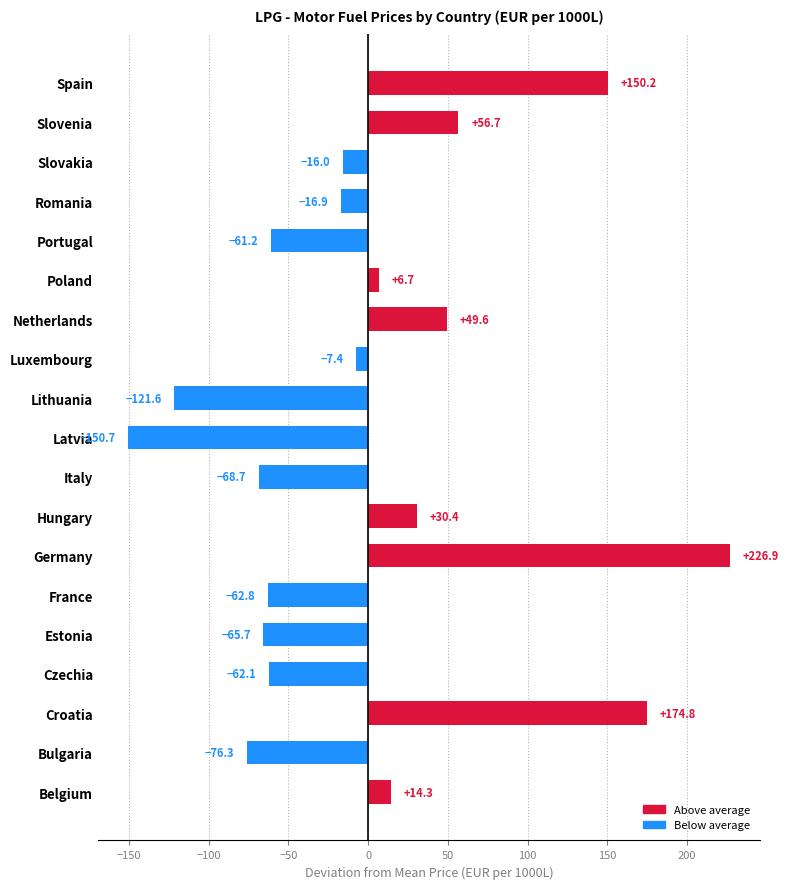

Rank the categories by value from lowest to highest.

Latvia, Lithuania, Bulgaria, Italy, Estonia, France, Czechia, Portugal, Romania, Slovakia, Luxembourg, Poland, Belgium, Hungary, Netherlands, Slovenia, Spain, Croatia, Germany